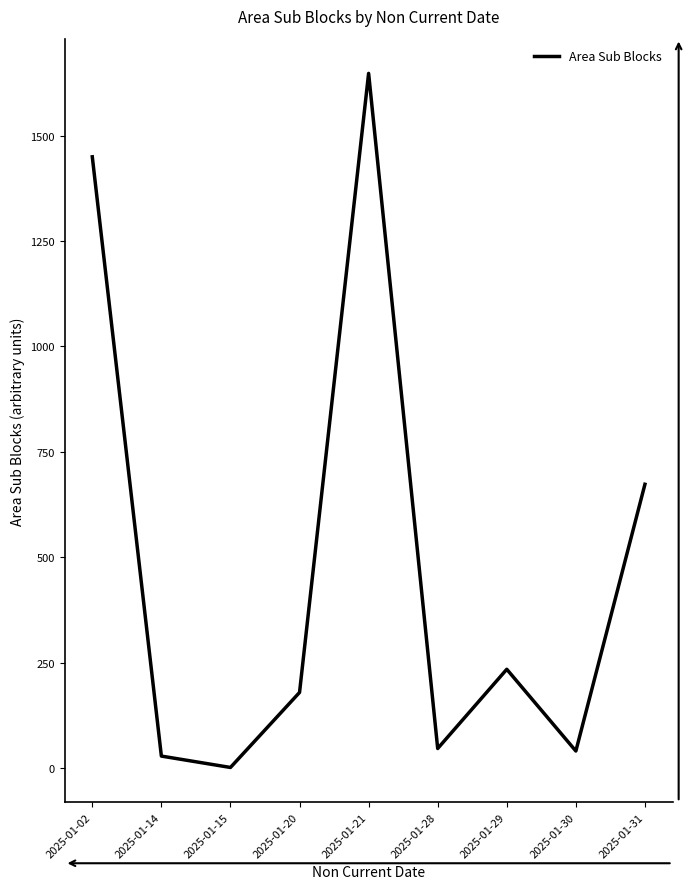

Approximately how many times larger is the value at 2025-01-14 compared to 2025-01-29?

0.1